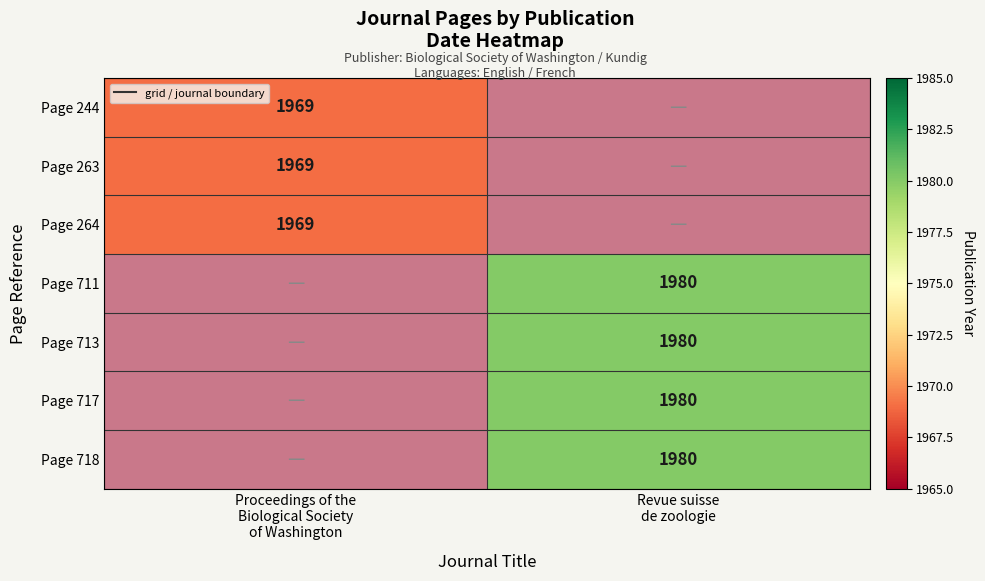

Rank the series by their maximum value, from lowest to highest.

Page 244, Page 263, Page 264, Page 711, Page 713, Page 717, Page 718